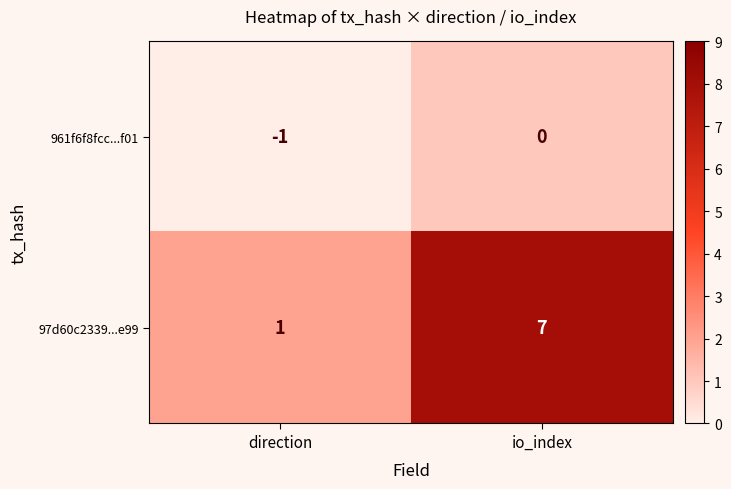

Rank the series by their average value, from lowest to highest.

961f6f8fcc...f01, 97d60c2339...e99